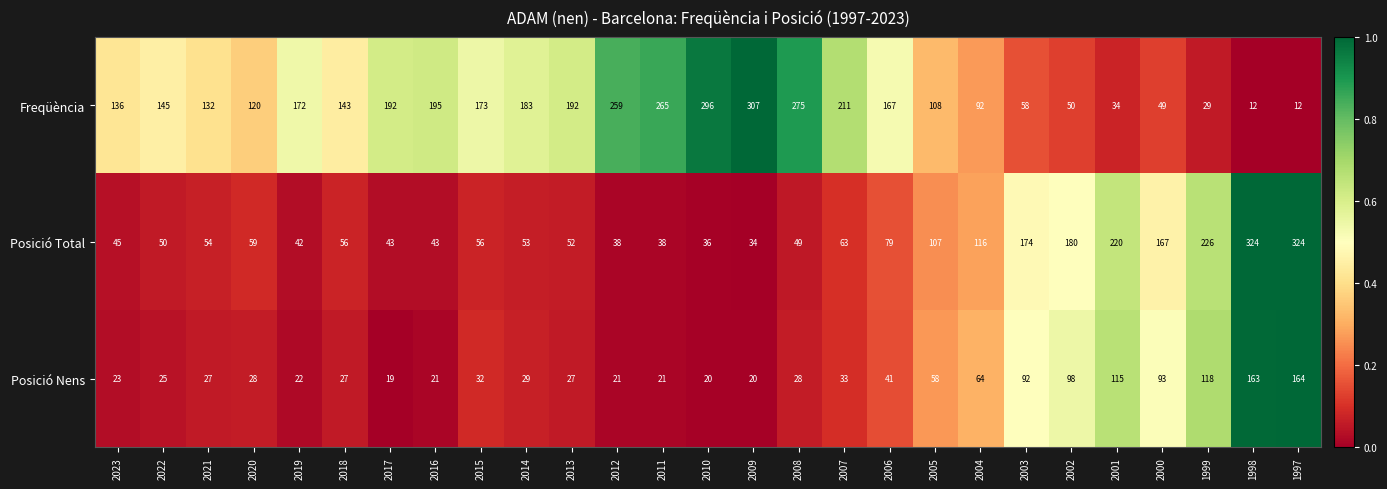

Which series has the widest spread of values?

Freqüència